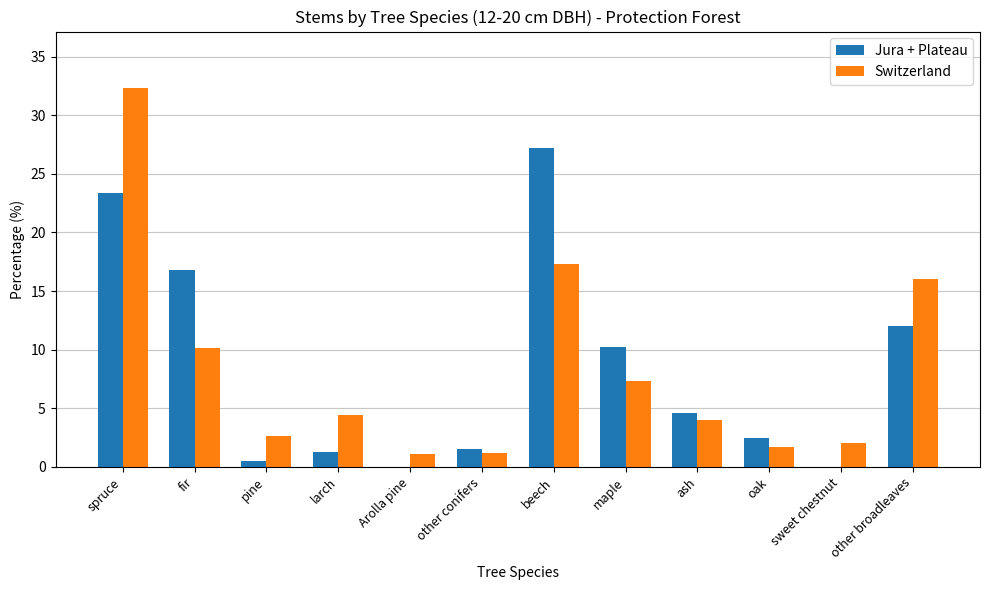

What value does the Jura + Plateau series have at beech?

27.2